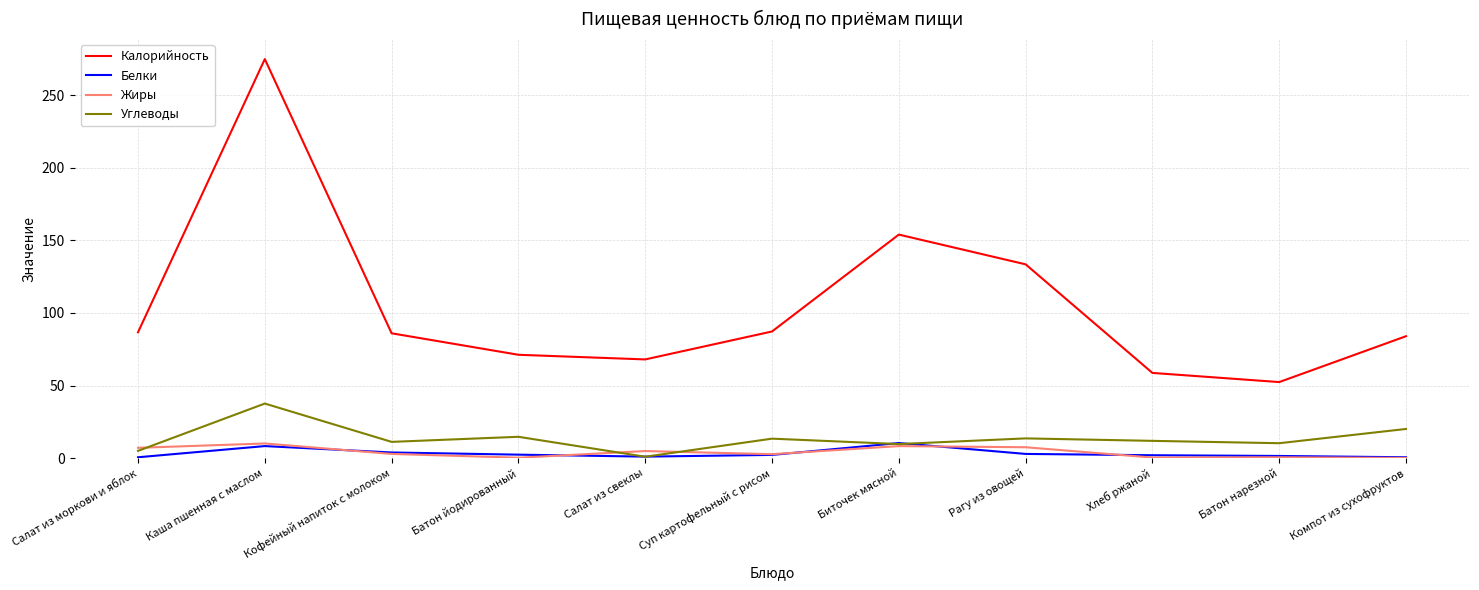

Between Каша пшенная с маслом and Салат из свеклы, which series saw the biggest shift?

Калорийность